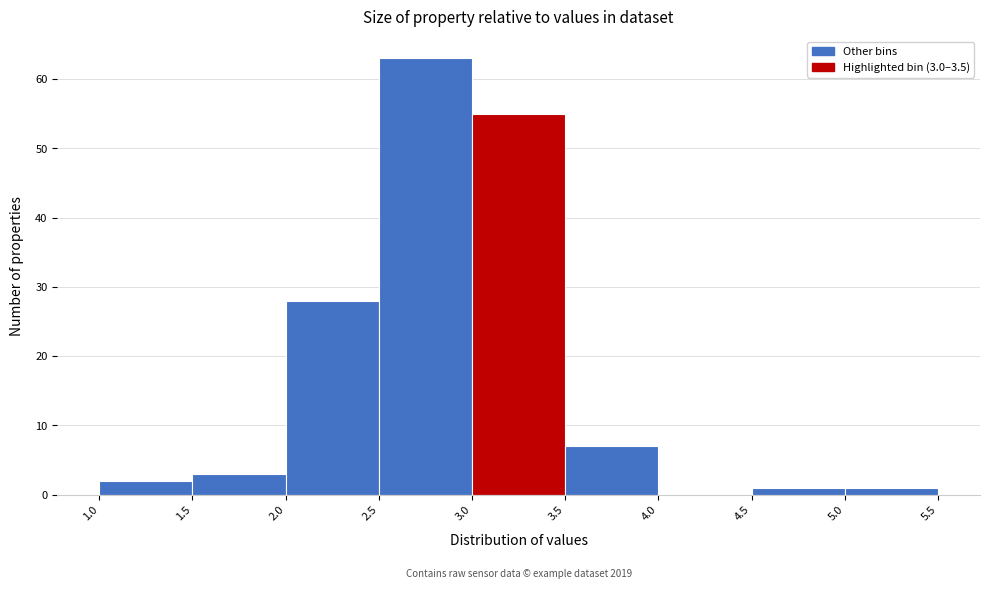

Over which range of the x-axis is the bar tallest?

2.5 to 3.0